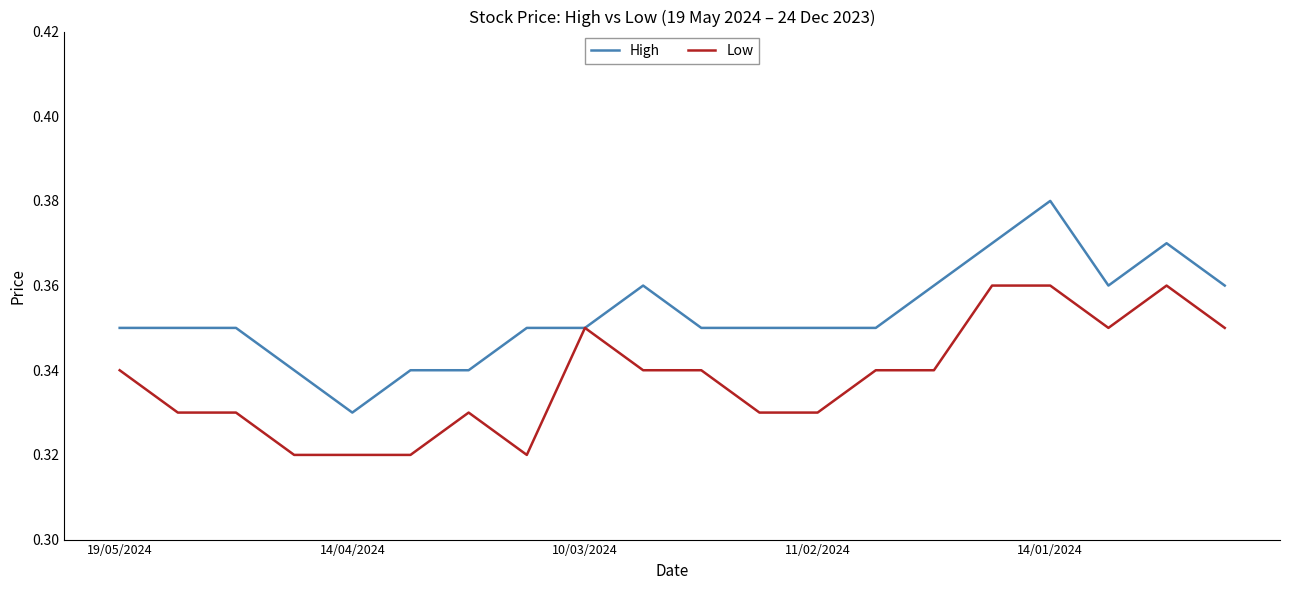

Which series has the largest total across all categories?

High